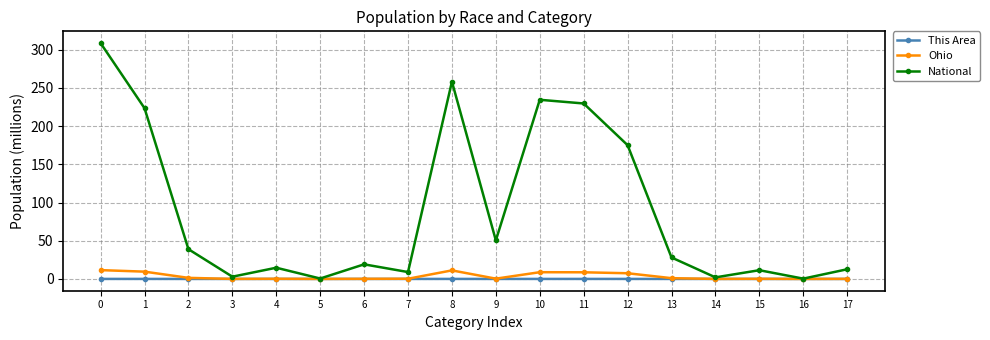

Between 4 and 8, which series saw the biggest shift?

National